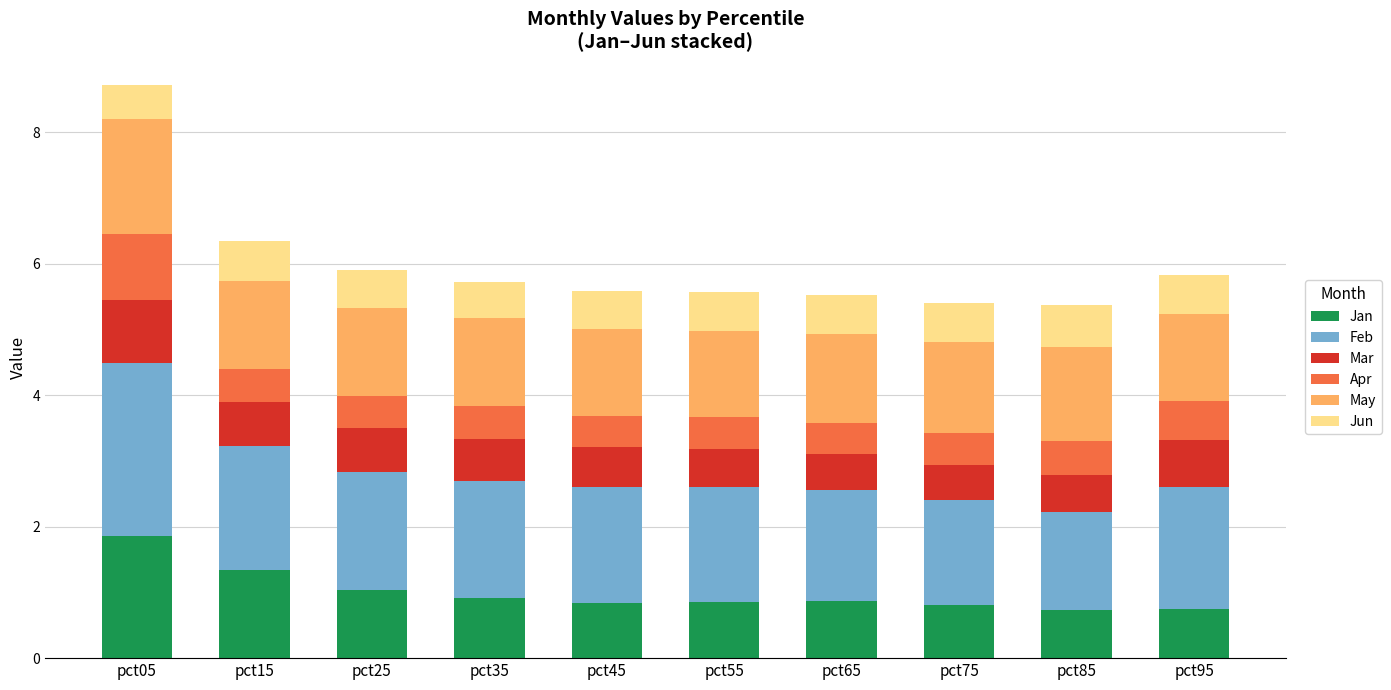

What are all the series names shown in the legend?

Jan, Feb, Mar, Apr, May, Jun